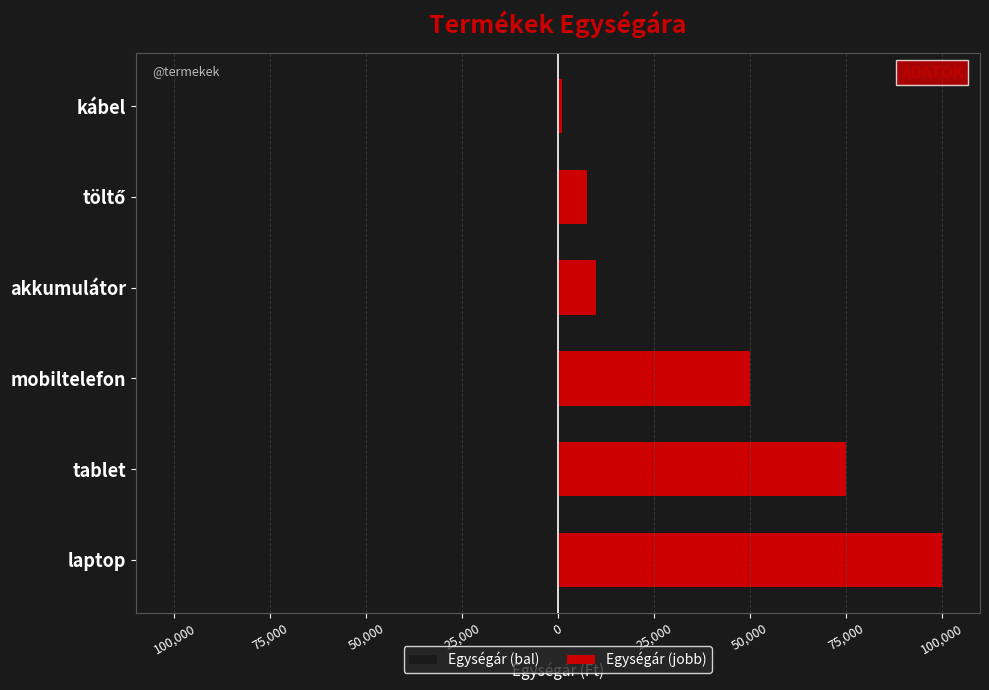

How many groups of bars are there?

6